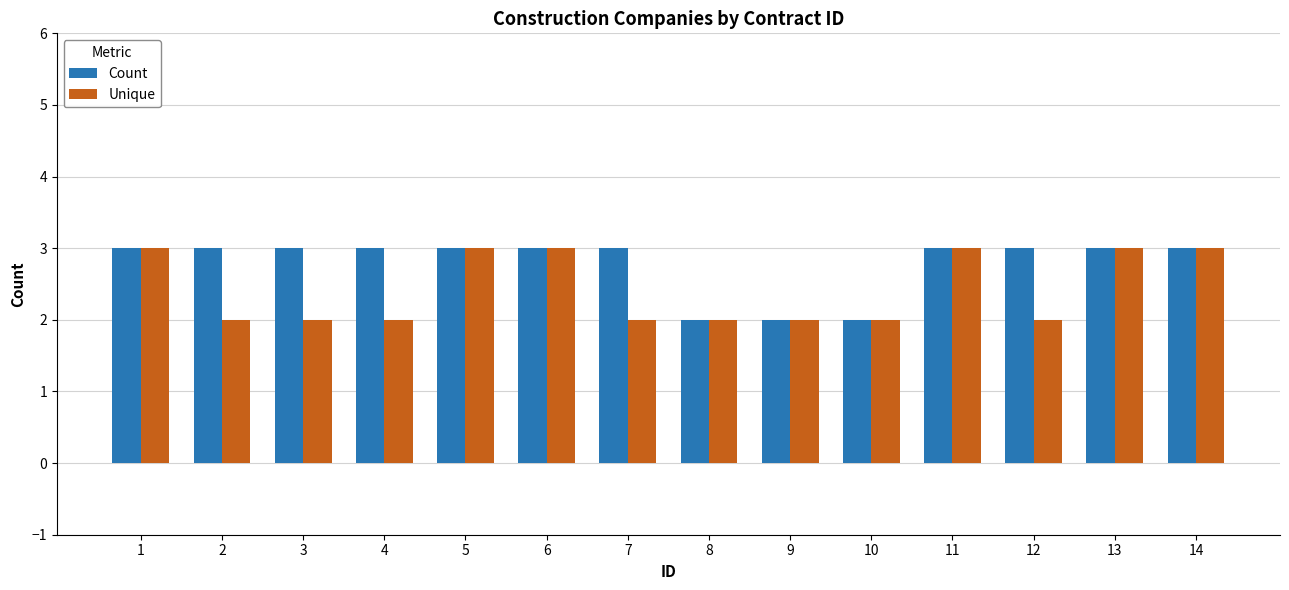

What is the smallest value displayed?

2